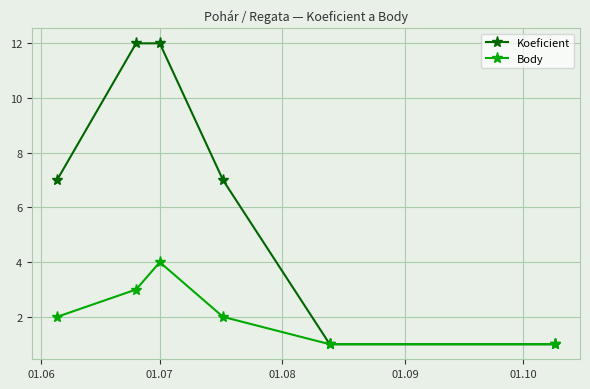

Which series has the widest spread of values?

Koeficient